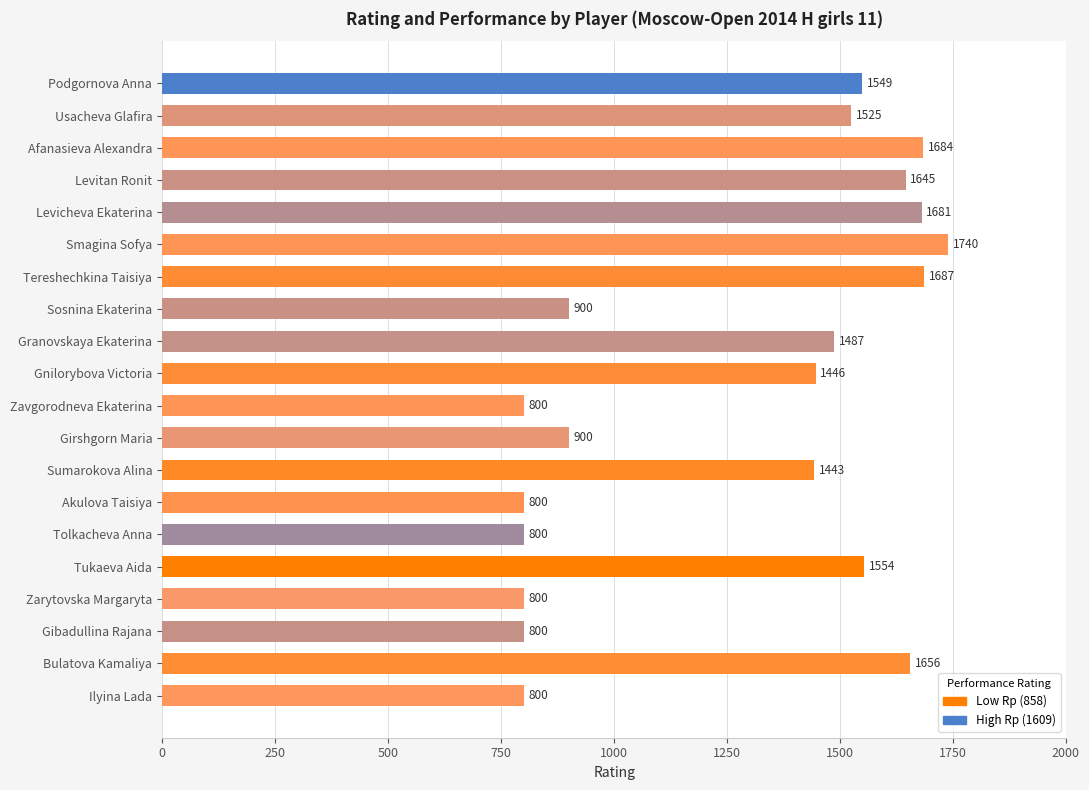

Is it true that the value at Levicheva Ekaterina is 1681?

True